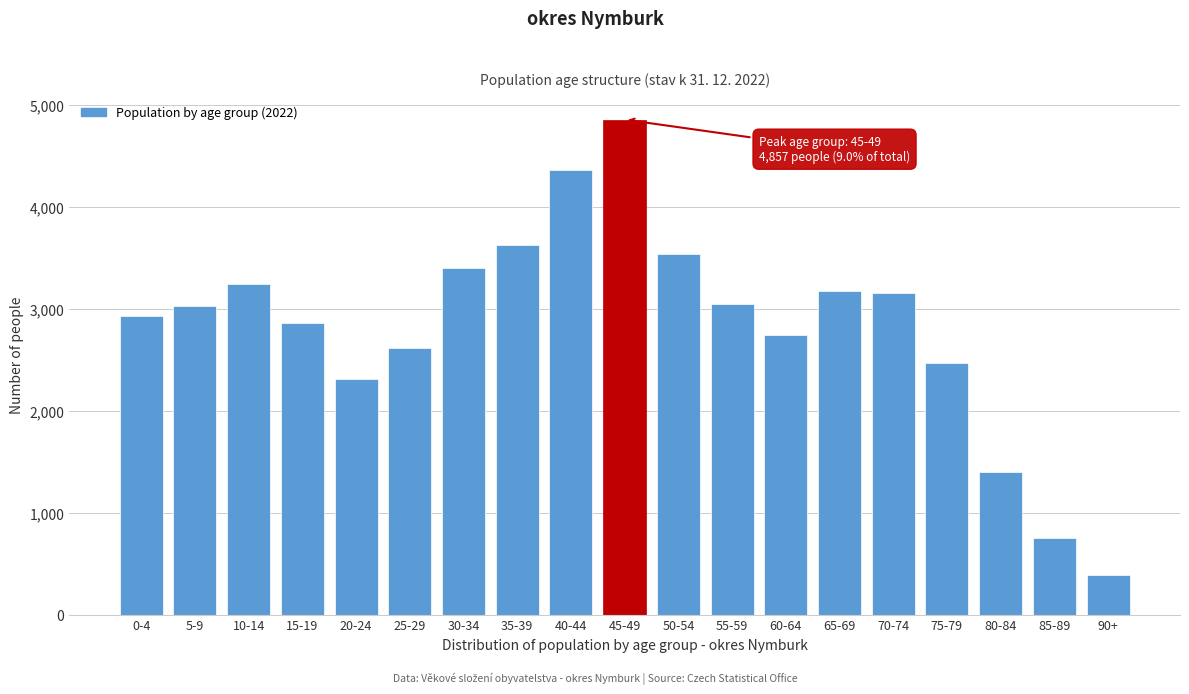

Between 40-44 and 50-54, which is larger?

40-44